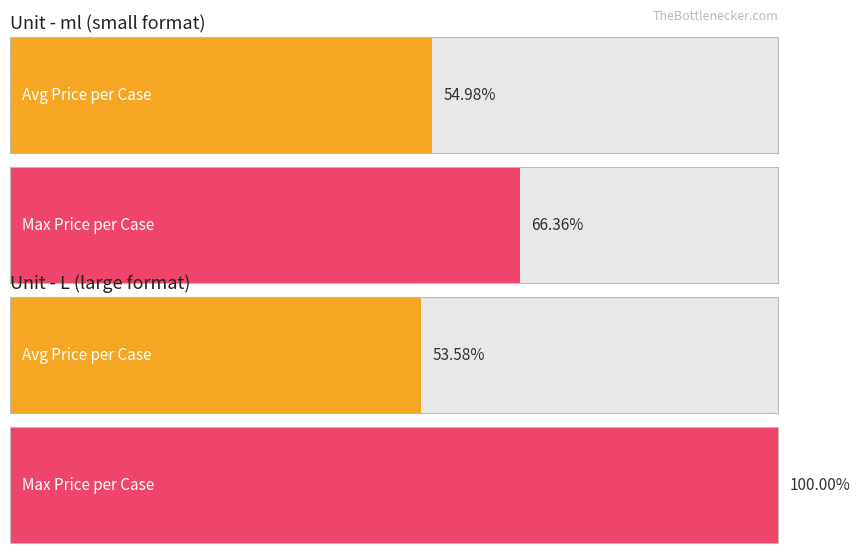

How many values in the ml series are below 62?

1